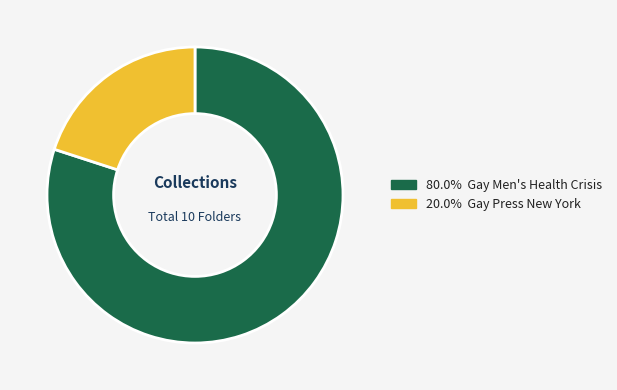

Count the number of slices in the pie.

2